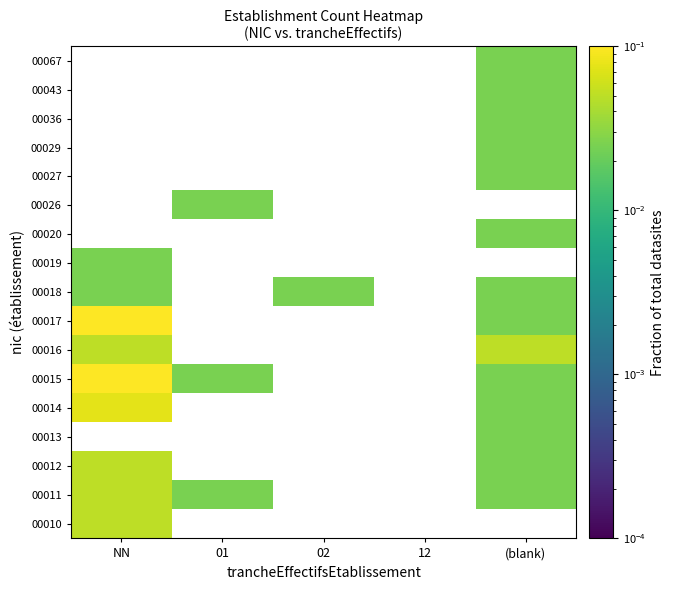

What is the spread (max minus min) of values at (blank)?

0.1